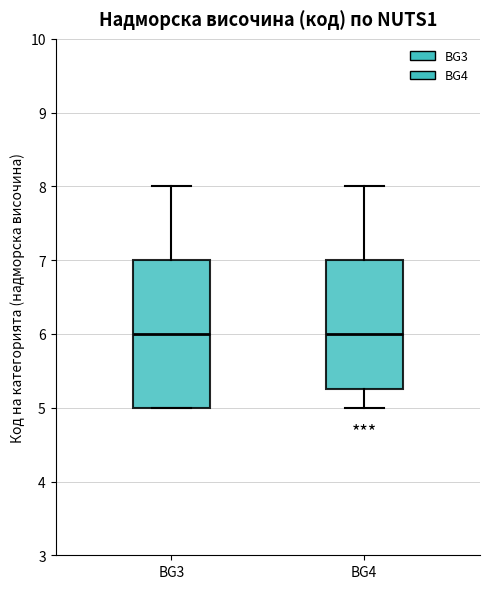

Reading left to right, read every box against the y-axis: the position of its median line, the range the box covers, and the ends of its whiskers. The values are not printed on the chart, so give them approximately, as read against the axis.

BG3: median 6.0, box 5.0 to 7.0, whiskers 5.0 to 8.0
BG4: median 6.0, box 5.3 to 7.0, whiskers 5.0 to 8.0